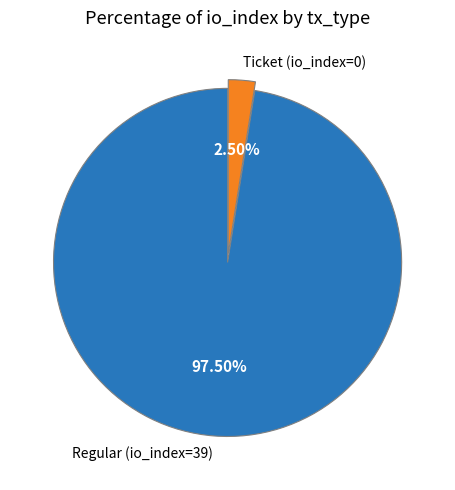

Which has a higher value, Regular (io_index=39) or Ticket (io_index=0)?

Regular (io_index=39)